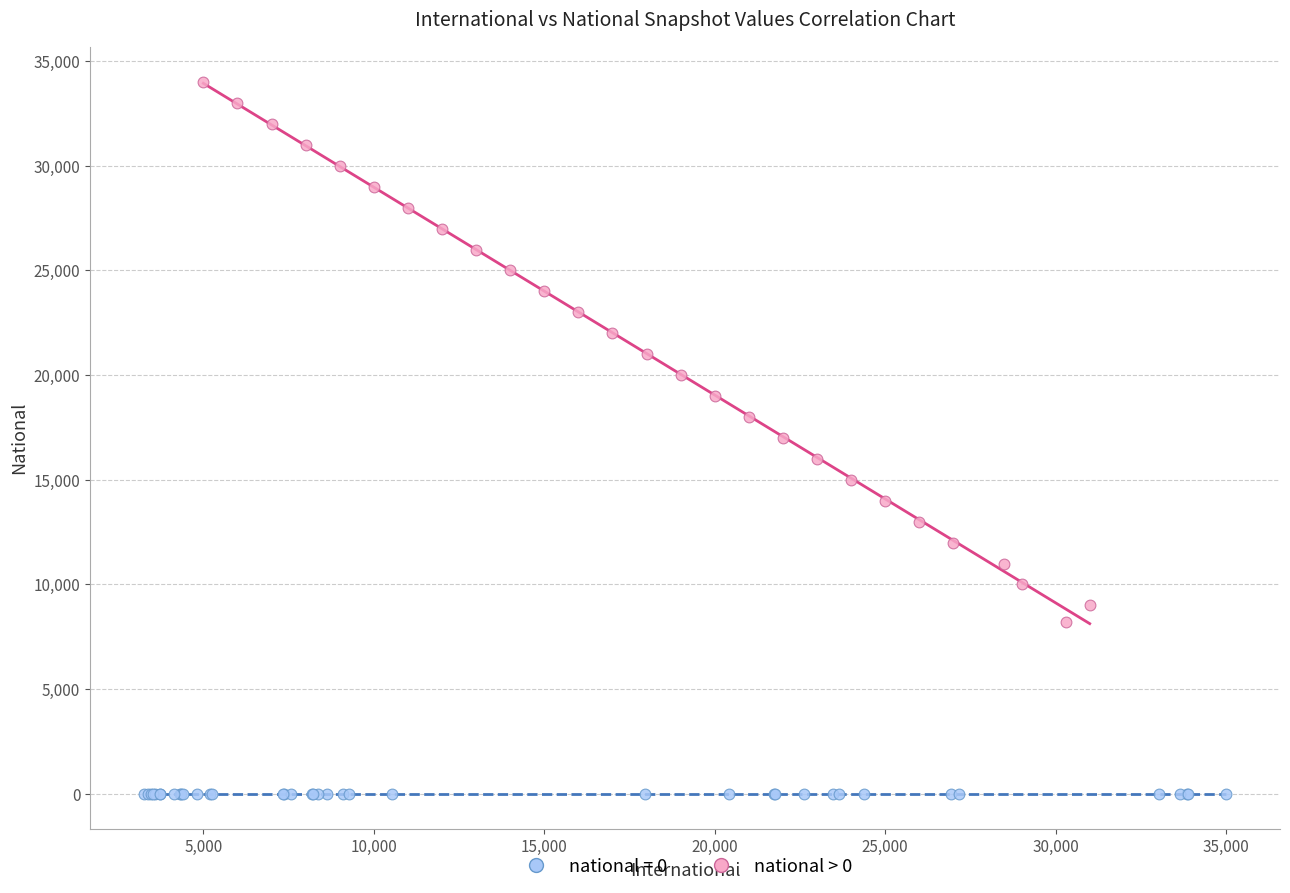

Which series contains the lowest Y value?

national = 0